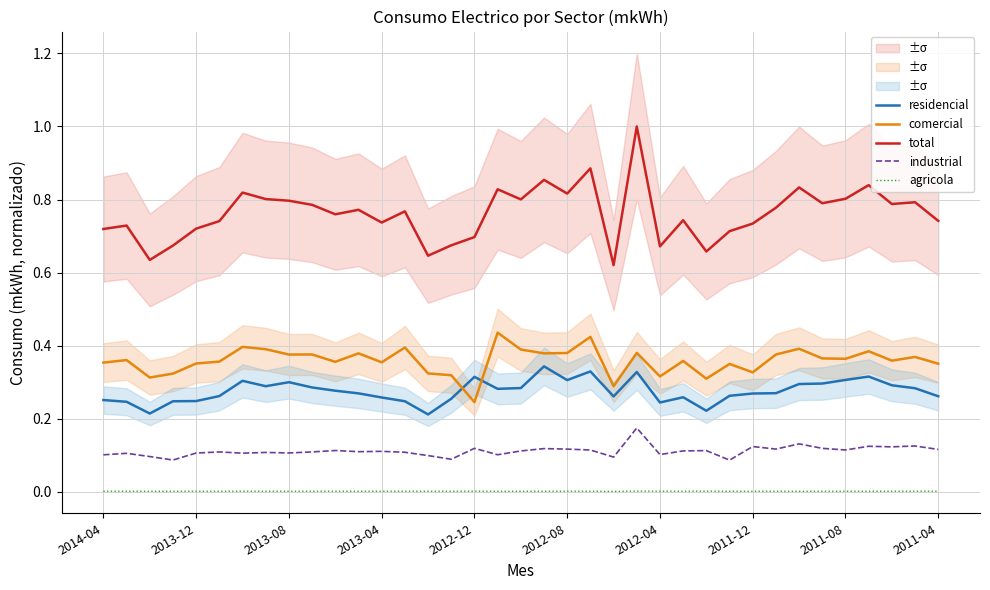

Count the industrial values in the range 0 to 1.

37